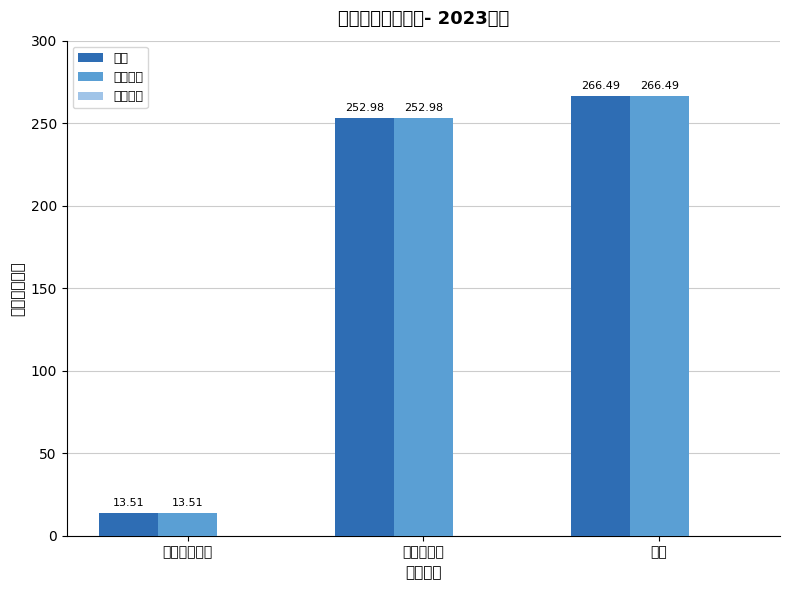

Rank the categories by 合计 value from highest to lowest.

合计, 农林水支出, 卫生健康支出